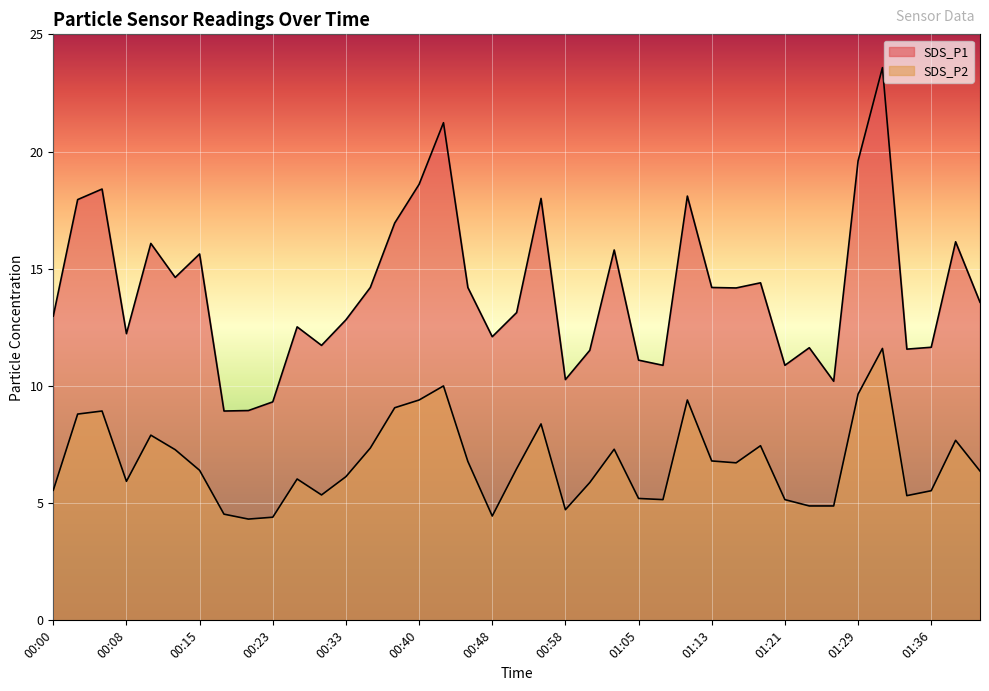

How many values in the SDS_P2 series exceed 6?

23